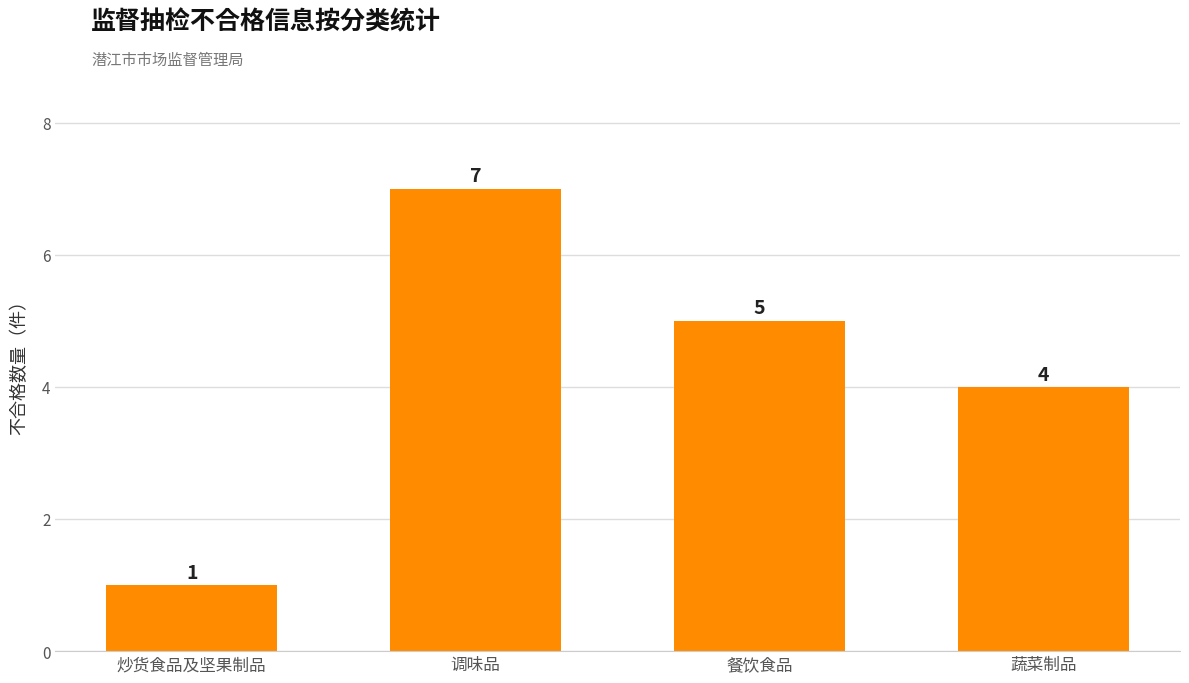

What is the sum of all values?

17